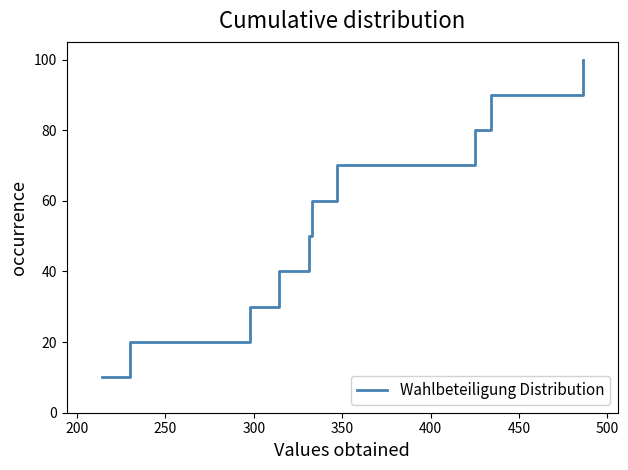

What is the maximum value shown in the chart?

100